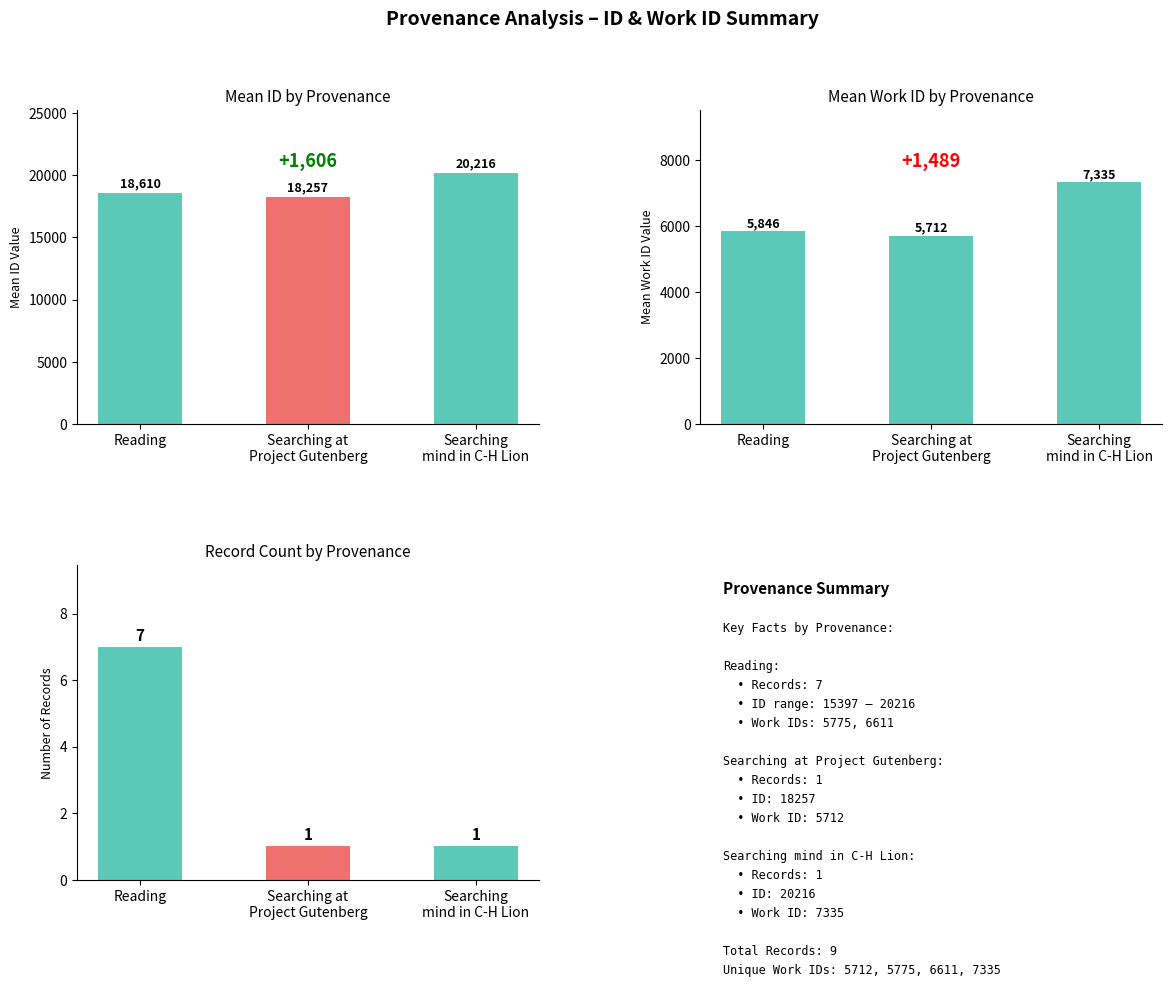

What is the lowest value of the Mean ID series?

18257